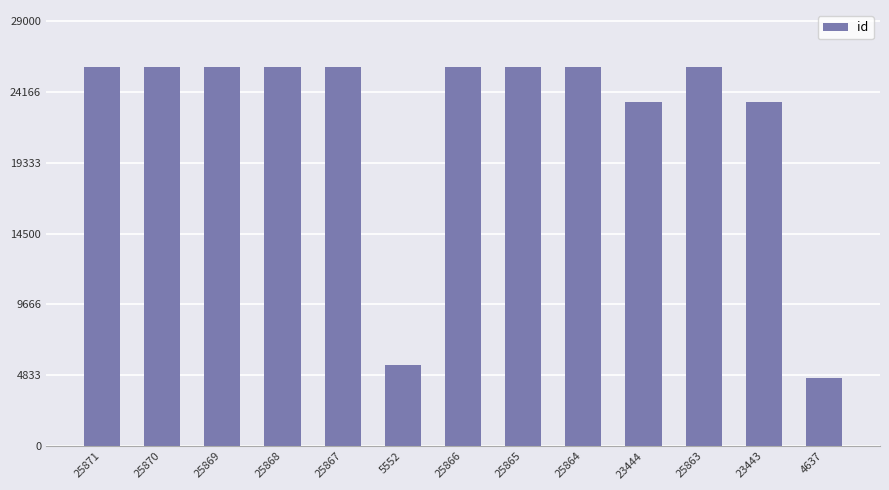

What is the label of the 10th bar from the left?

23444